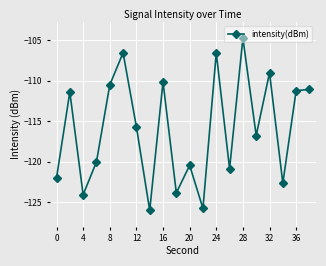

What is the difference between the maximum and minimum values?

21.3